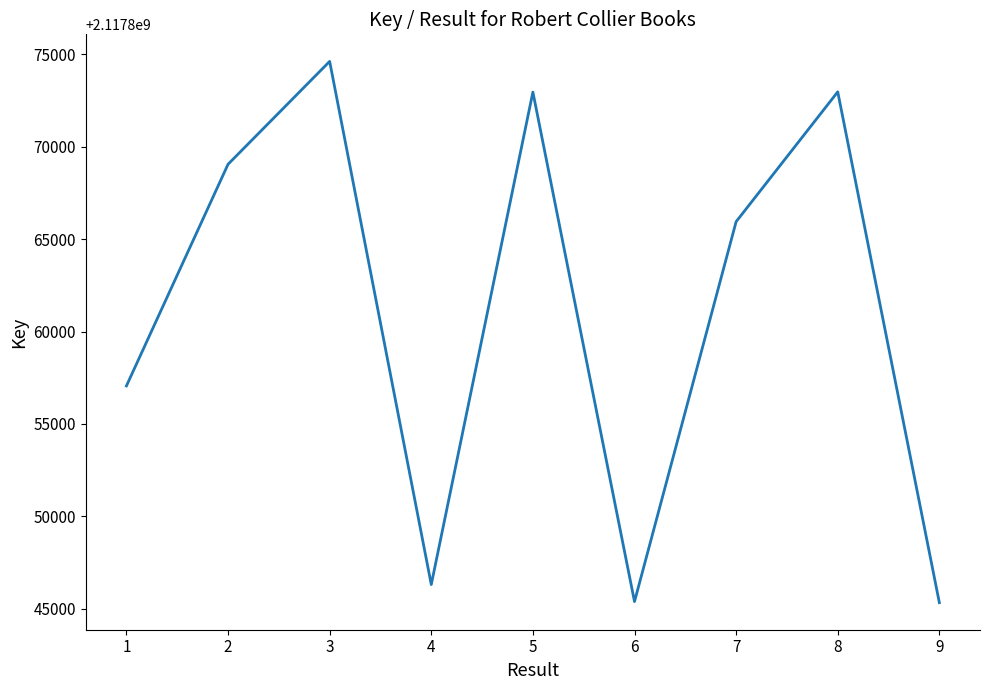

What is the sum of all values?

19060749633